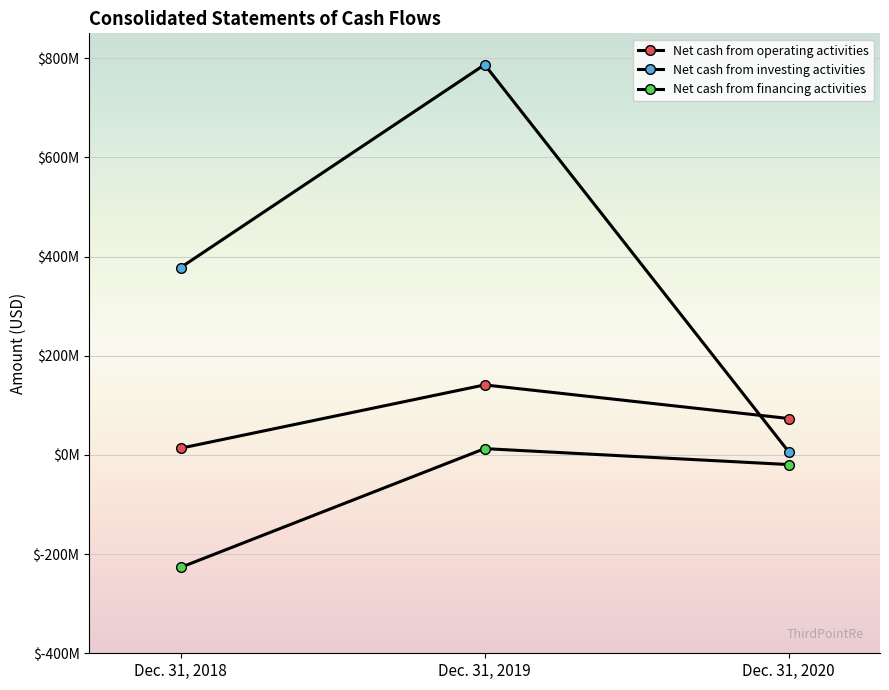

Is this an area chart (filled region under the line)?

No